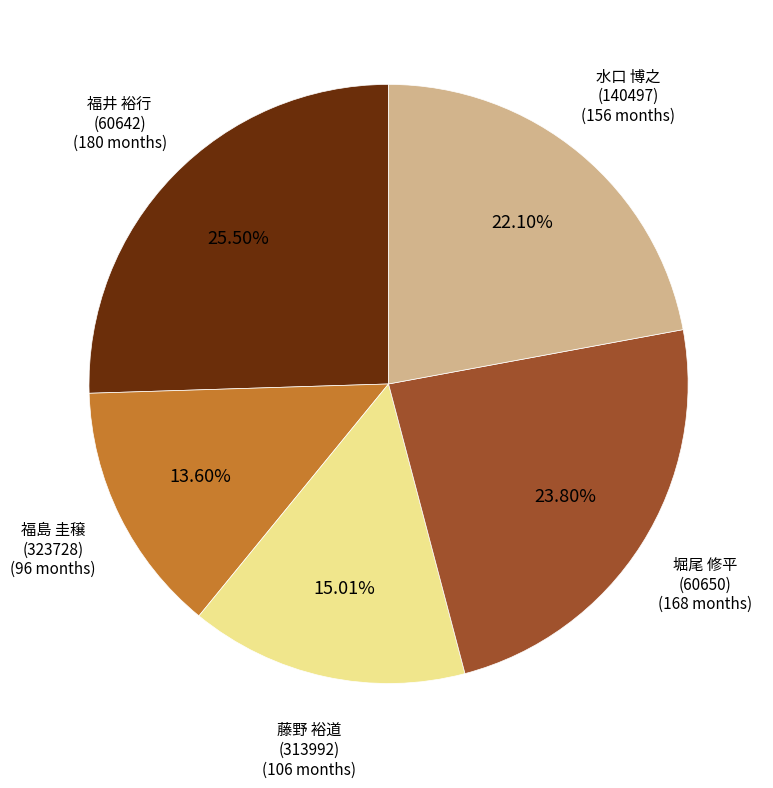

Is there a majority slice in this chart?

No